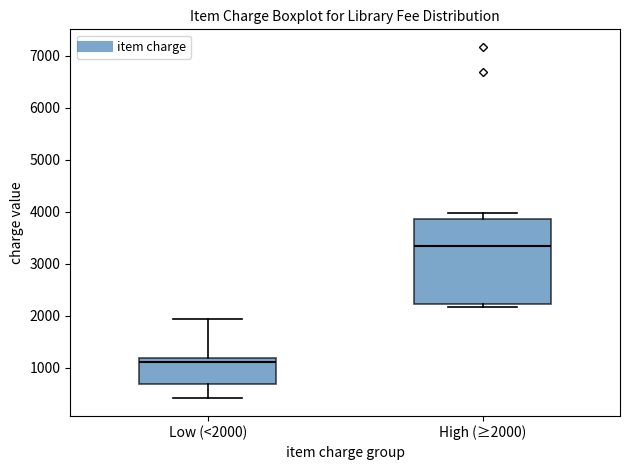

Which box has the lowest median line?

Low (<2000)